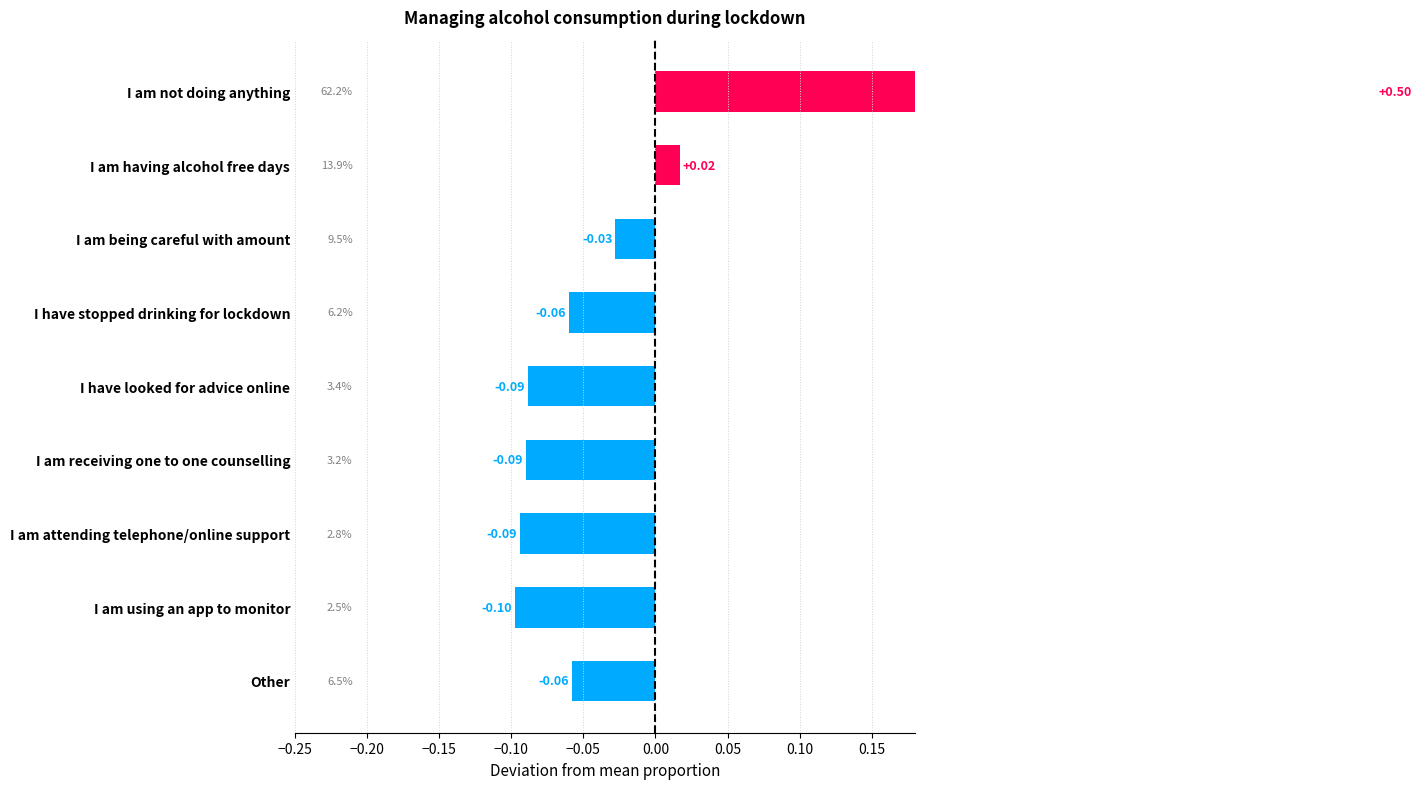

Reading right to left, list all the values displayed in this chart.

-0.1	-0.1	-0.1	-0.1	-0.1	-0.1	-0.0	0.0	0.5